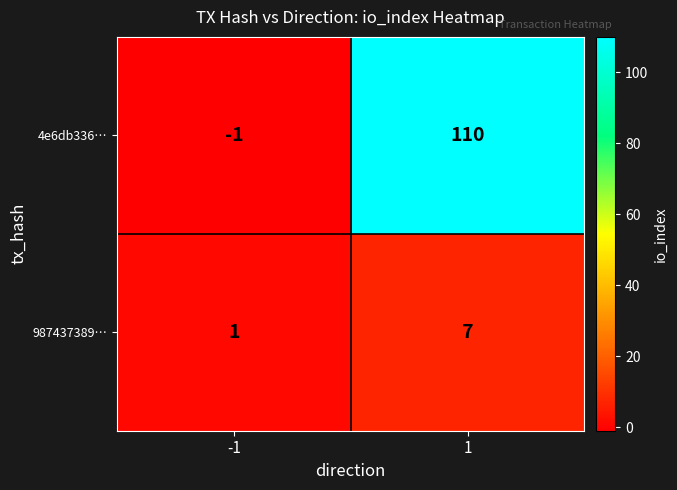

How many series are shown in this chart?

2